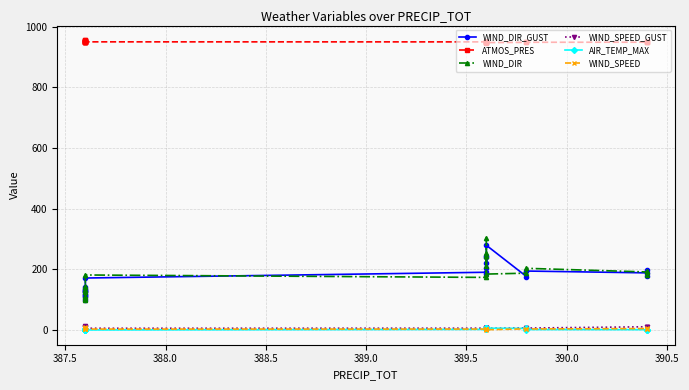

How many data points in AIR_TEMP_MAX are above 1?

11